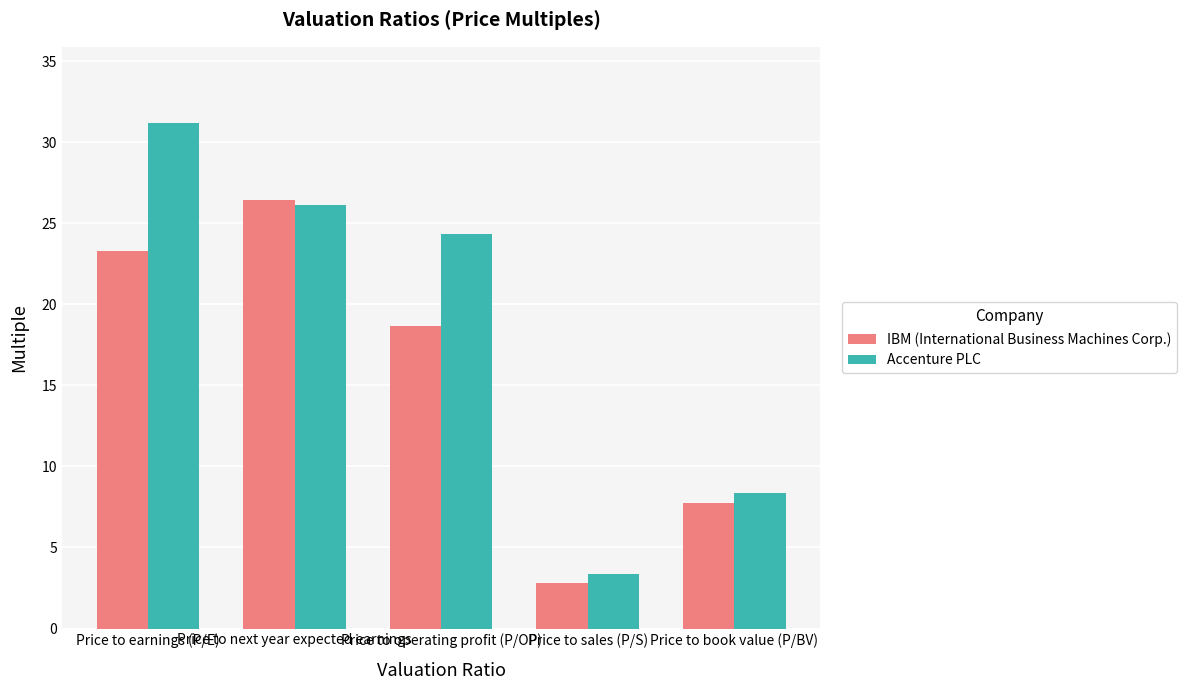

At which label does IBM (International Business Machines Corp.) first exceed 18?

Price to earnings (P/E)